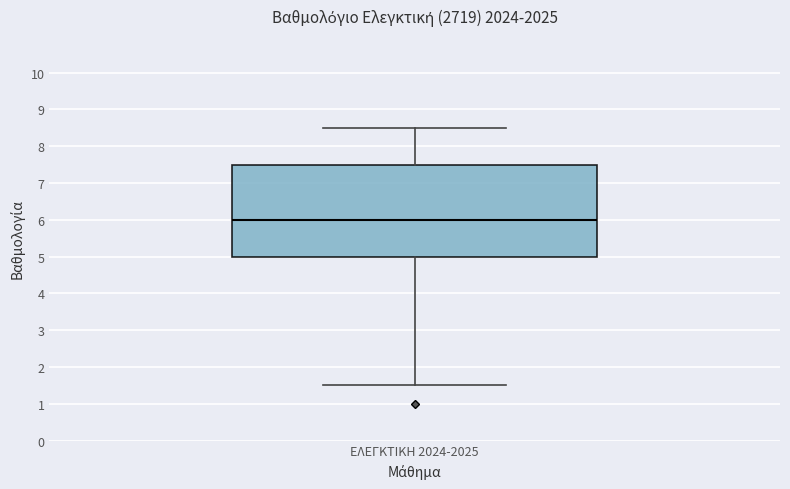

Where does the upper whisker of the box for ΕΛΕΓΚΤΙΚΗ 2024-2025 end on the y-axis? The values are not printed on the chart, so give them approximately, as read against the axis.

8.5